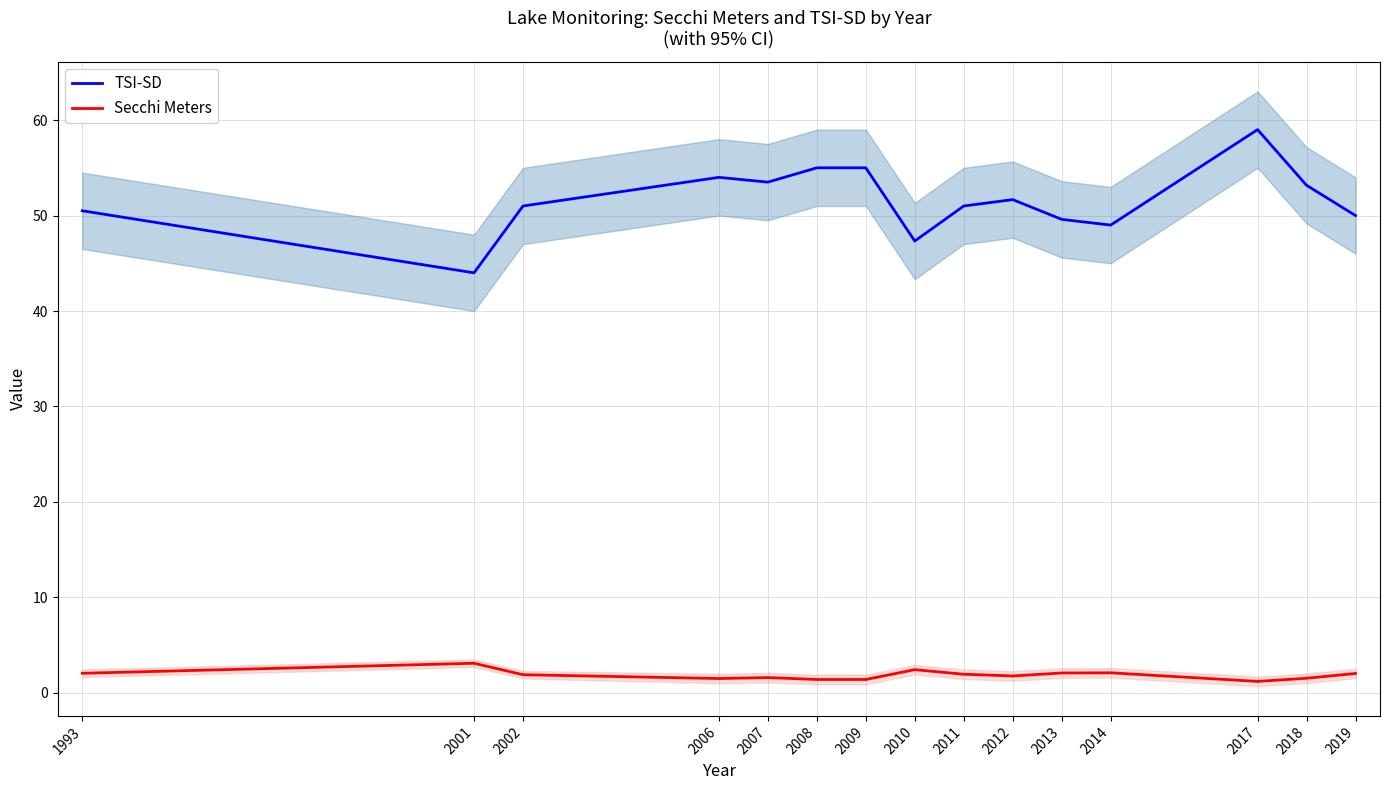

What is the minimum value shown in the chart?

1.2